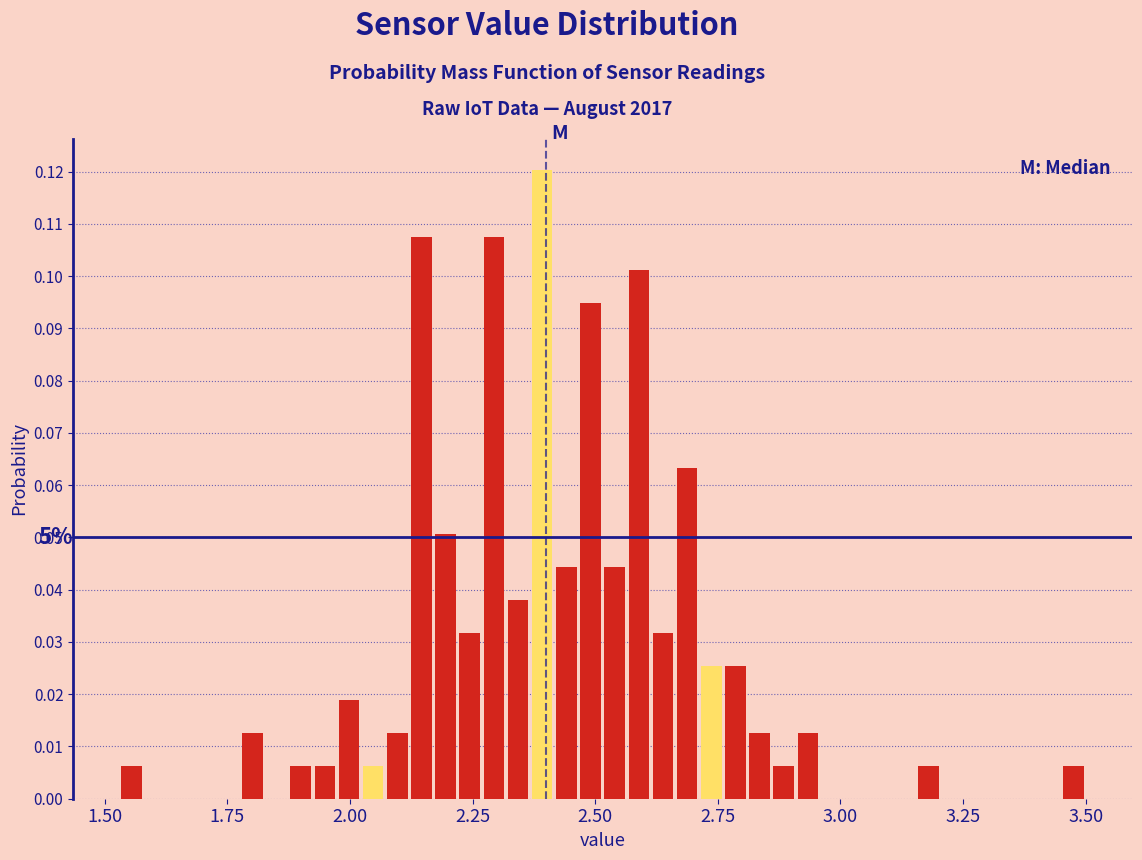

Around what value on the x-axis is the tallest bar? Give the approximate position of its centre, as read against the axis.

2.40